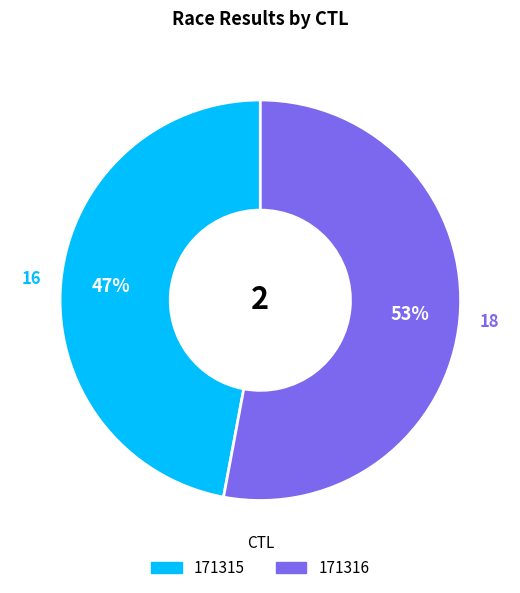

What is the smallest slice in the pie chart?

171315